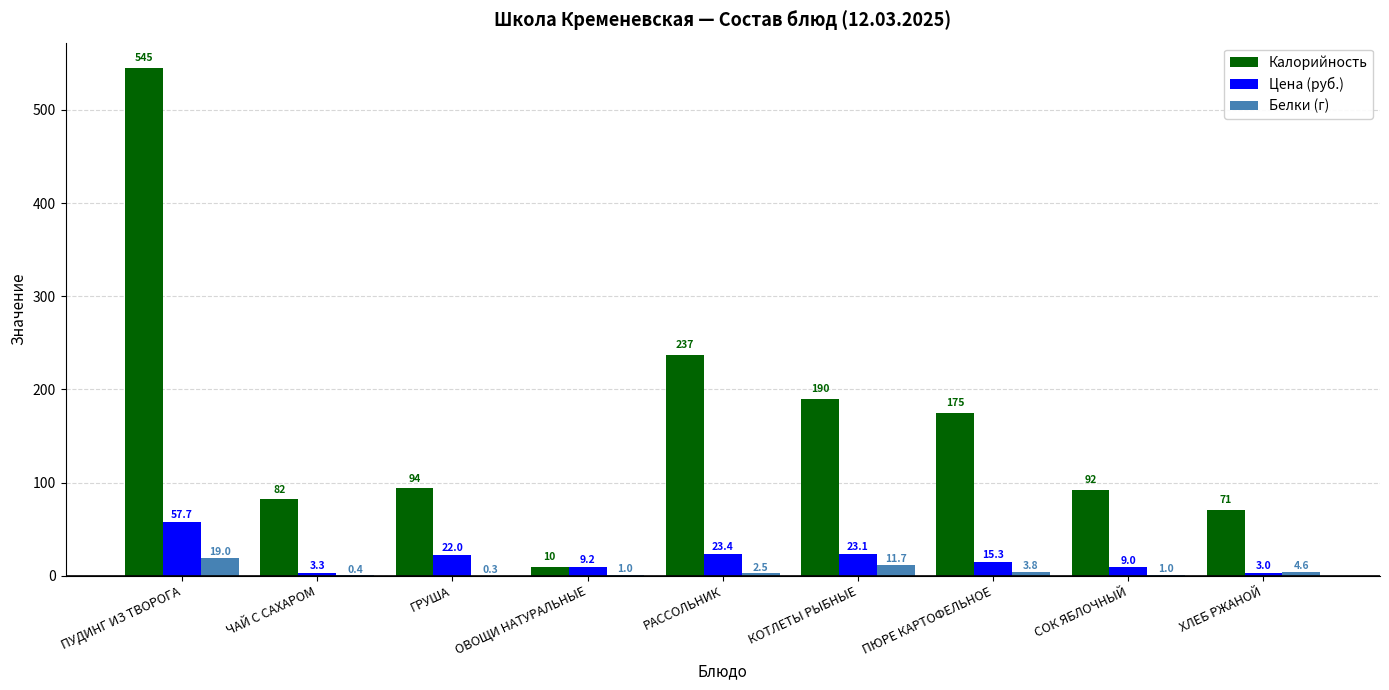

What is the total value across all series at СОК ЯБЛОЧНЫЙ?

102.0